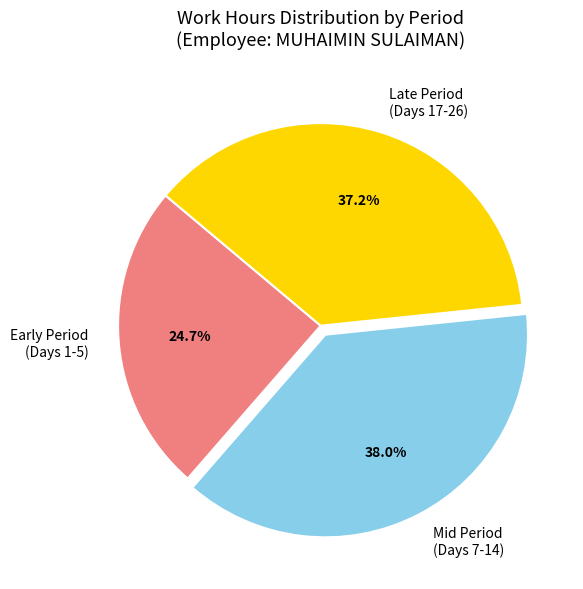

Which has a higher value, Late Period (Days 17-26) or Mid Period (Days 7-14)?

Mid Period (Days 7-14)